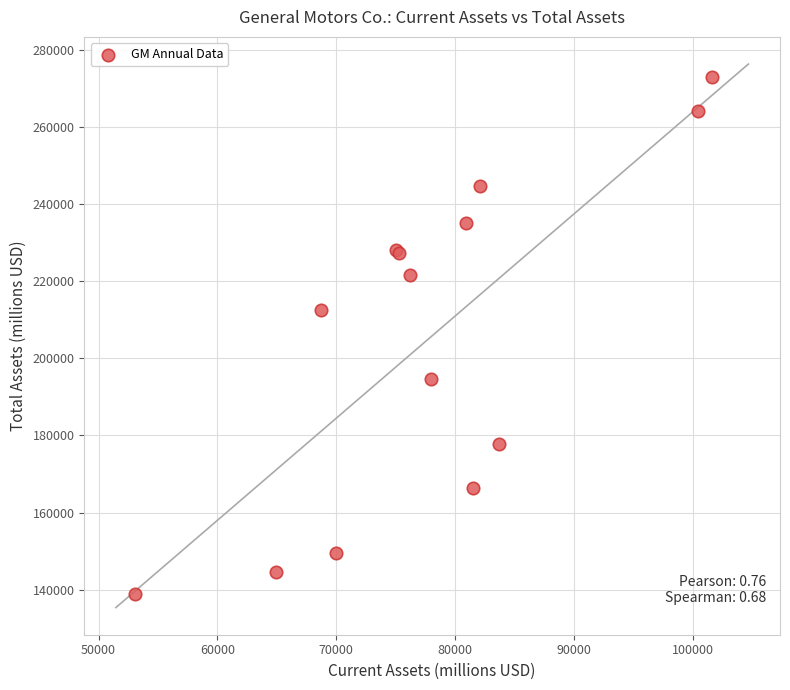

What Y value in the scatter plot is closest to 205981?

212482